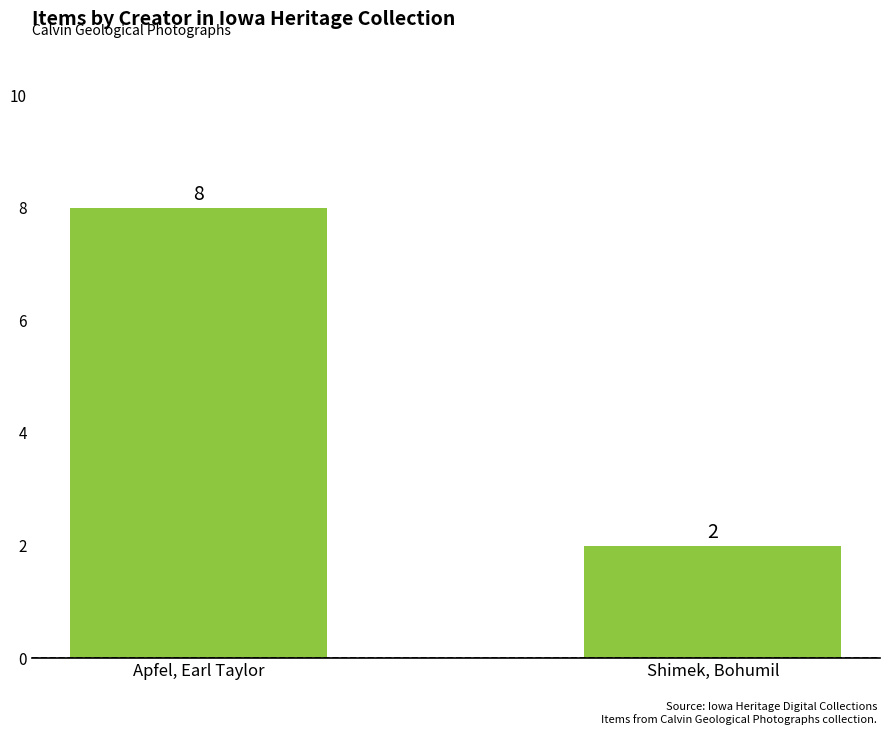

How many distinct data groups are displayed?

1